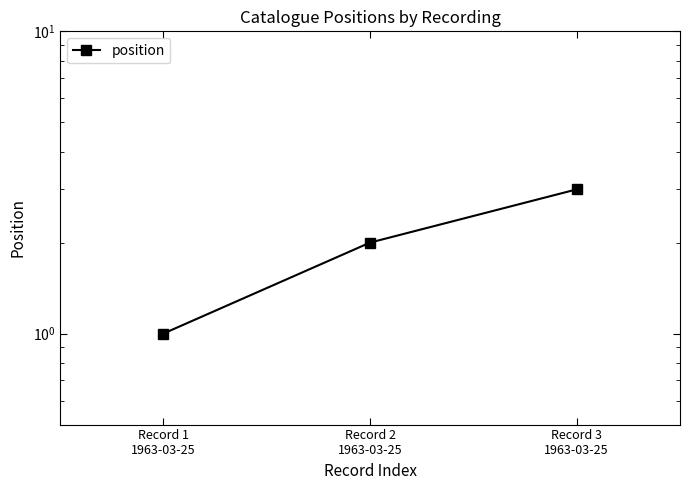

True or false: the data shows 2 at Record 2
1963-03-25.

True